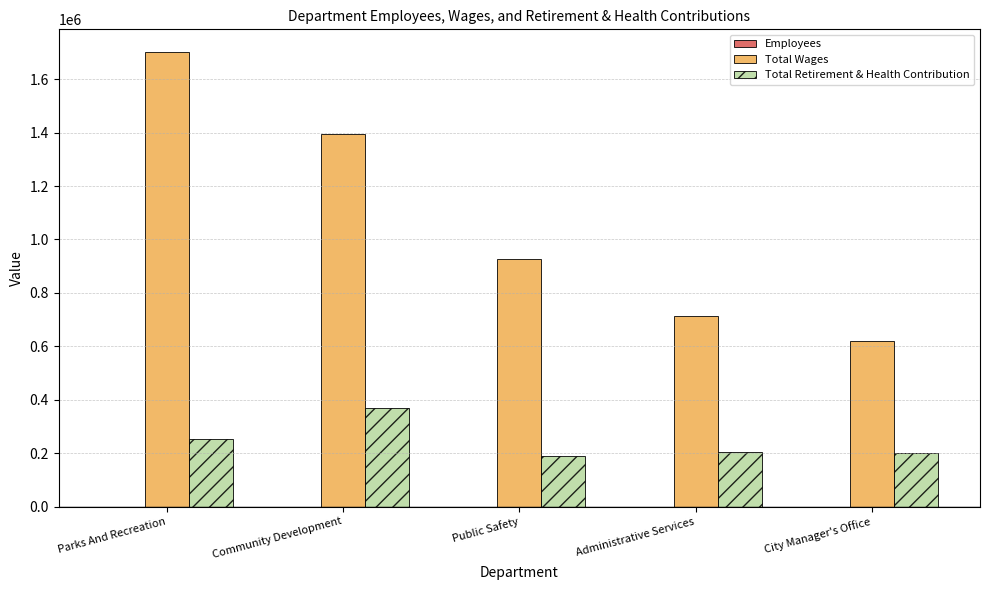

What is the average value of the Total Retirement & Health Contribution series?

243461